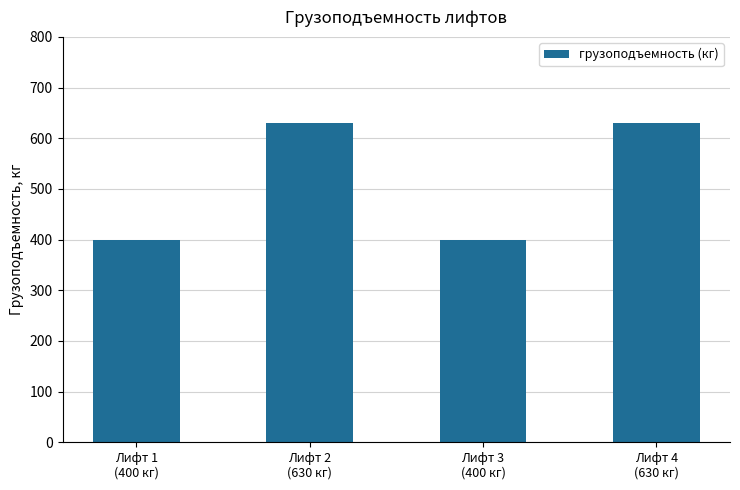

The chart shows a value of 1123 at Лифт 4
(630 кг). True or false?

False